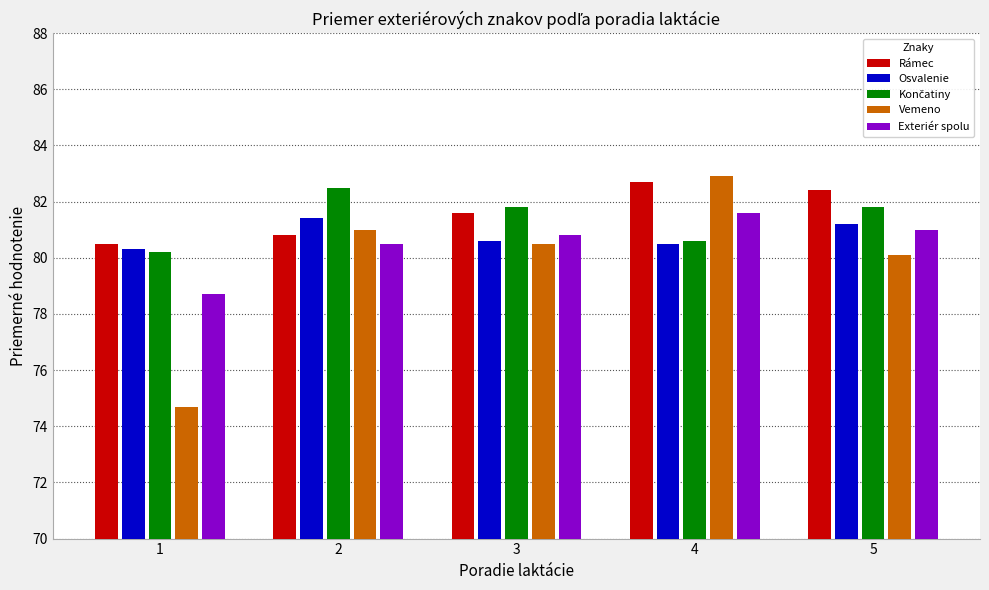

Which series changed the most between 1 and 4?

Vemeno